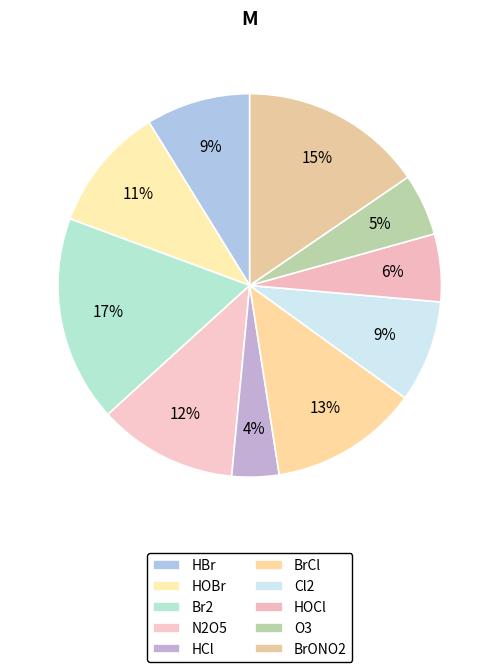

Does HBr account for over 50% of the chart?

No